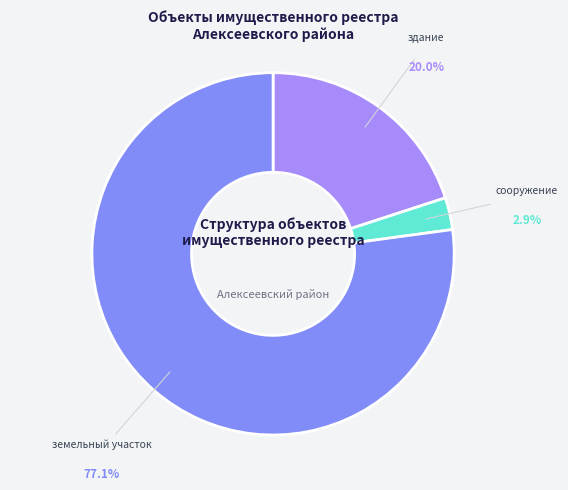

Is it true that сооружение is 8% of the pie?

False